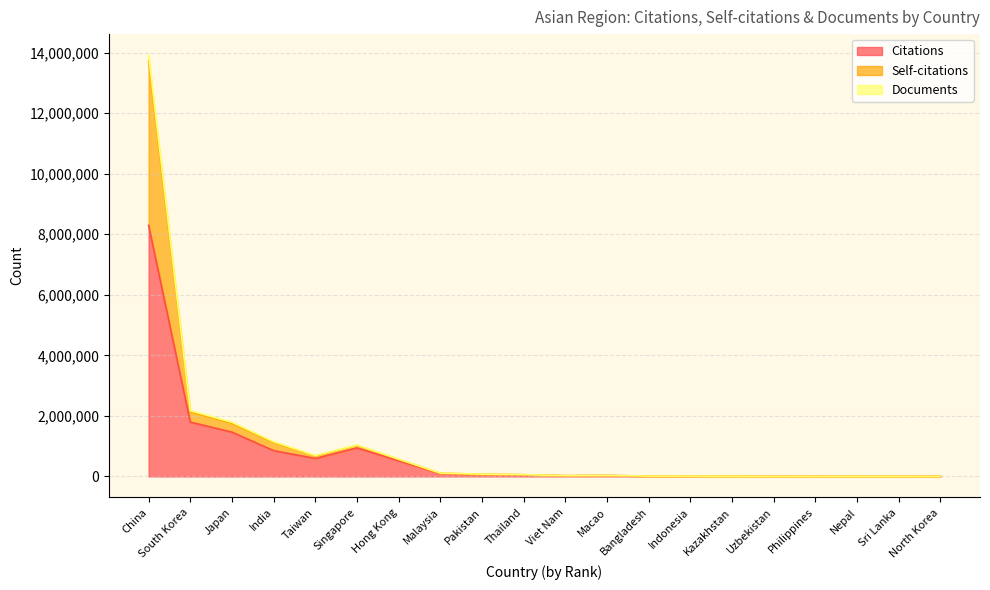

Rank the series by their maximum value, from highest to lowest.

Documents, Self-citations, Citations